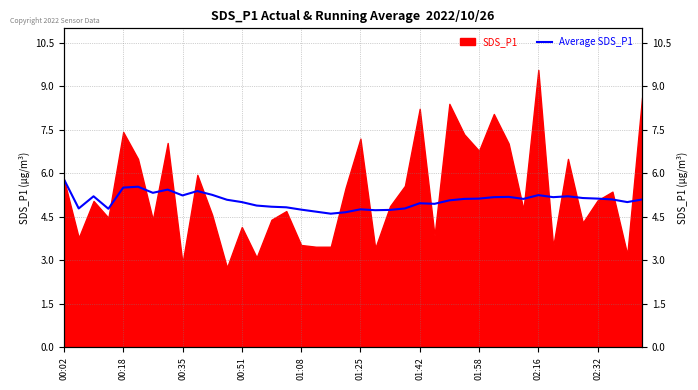

What is the change in value from 01:42 to 02:16?

+0.3